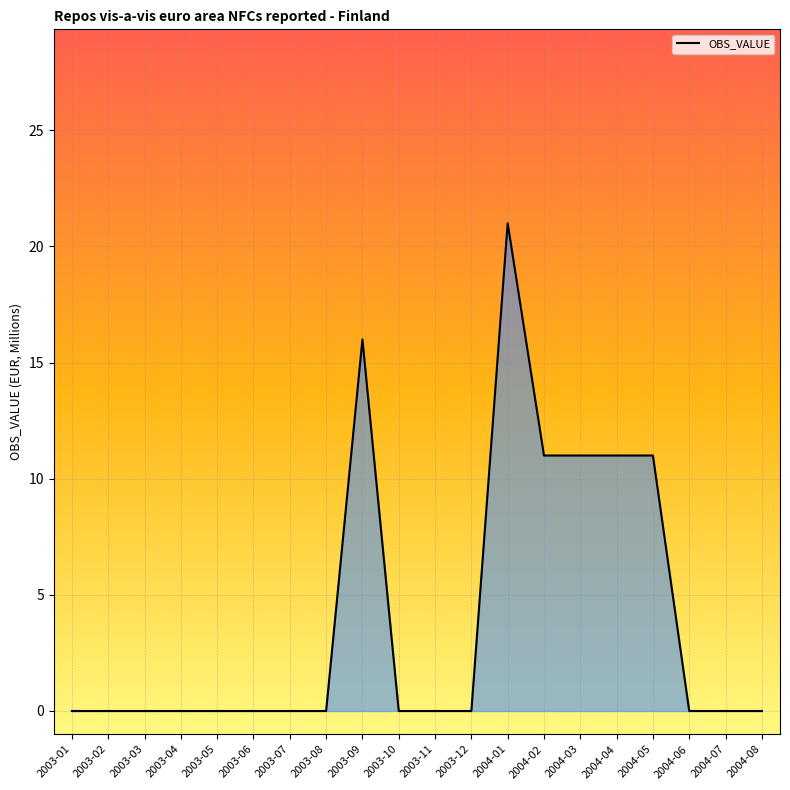

What position from the right is 2003-02?

19